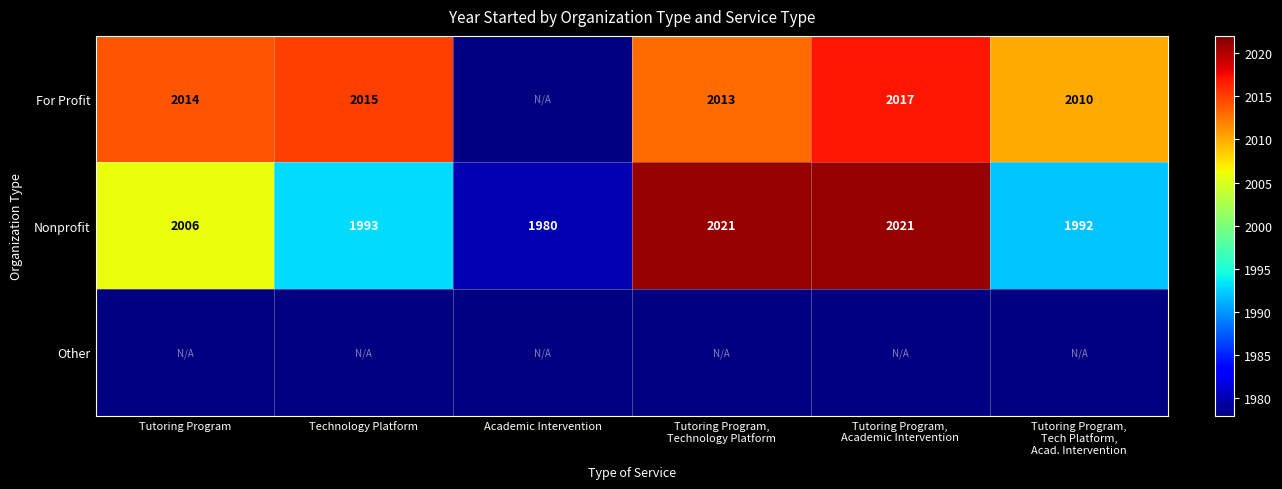

What is the sum of all Nonprofit values?

12013